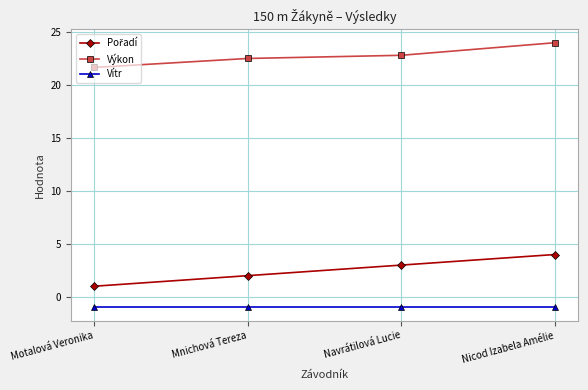

The Výkon series shows 22.5 at Mnichová Tereza. True or false?

True